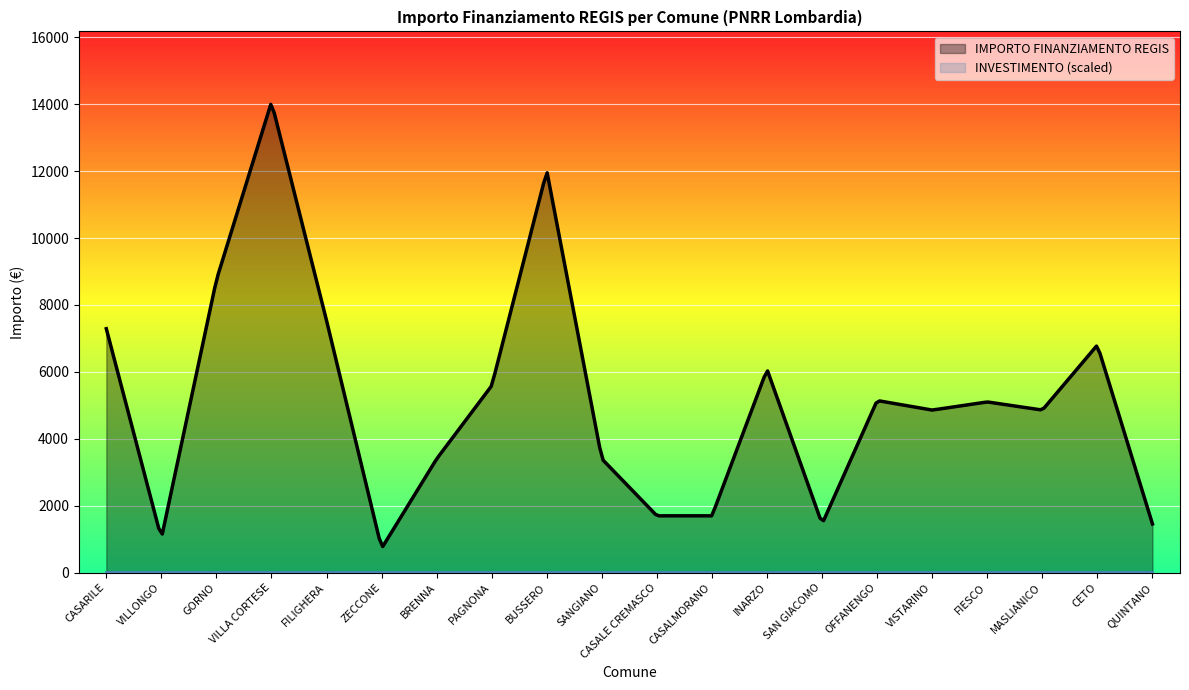

At how many categories does at least one series exceed 1481?

16